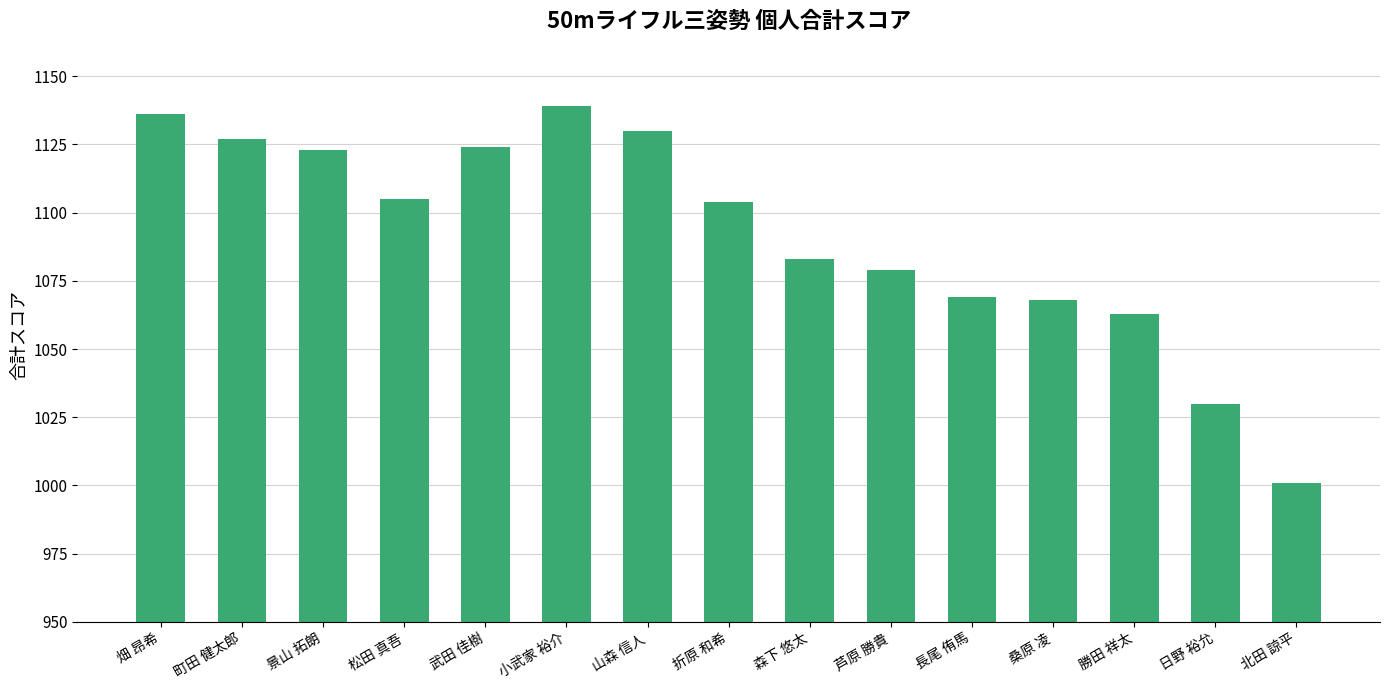

What is the average value?

1092